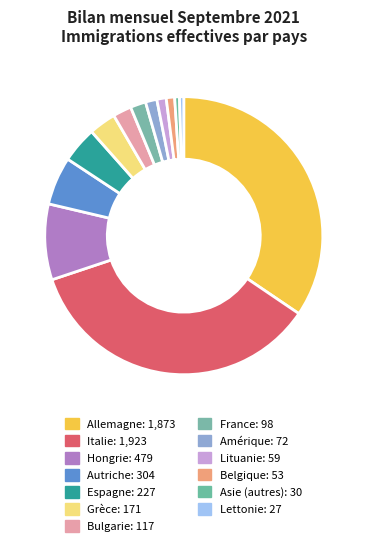

Is Espagne the majority of the pie?

No